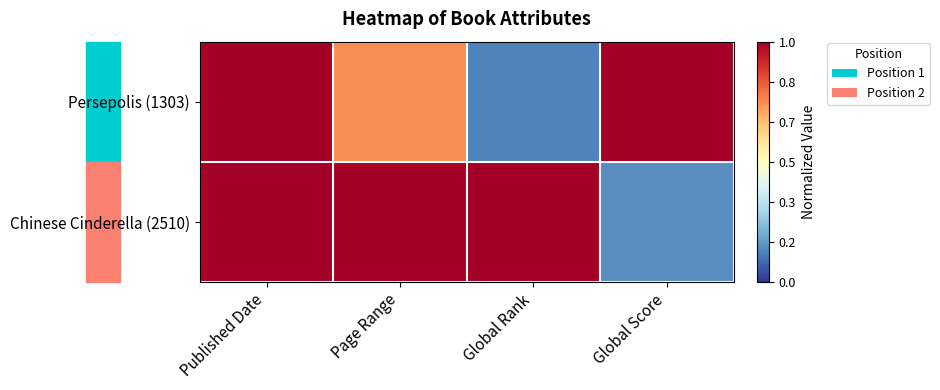

Count the number of data series in this chart.

2